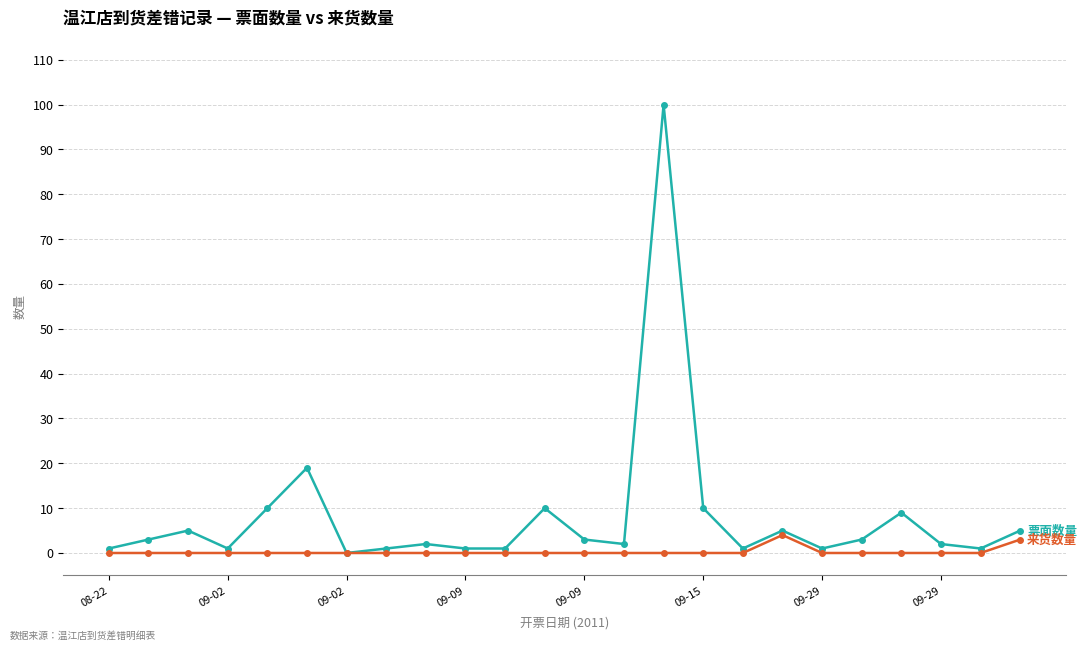

What is the greatest value displayed?

100